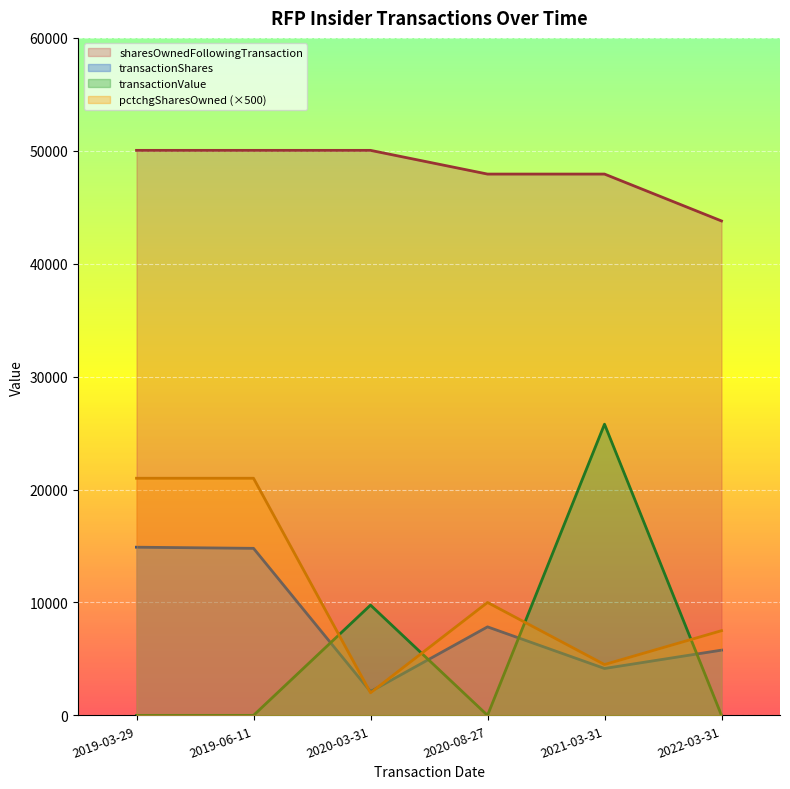

The transactionValue series shows 0 at 2019-06-11. True or false?

True